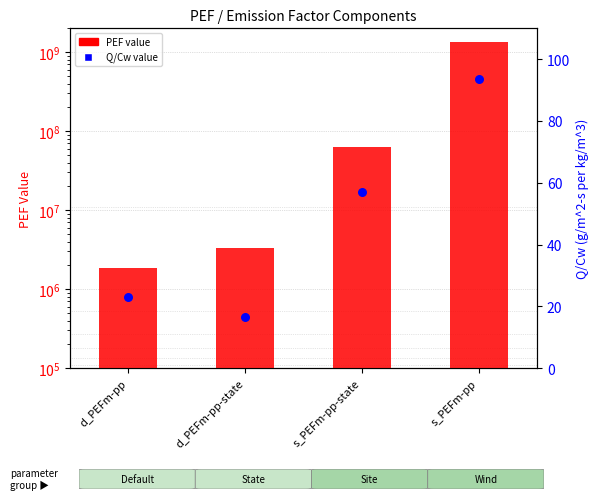

What is the total value across all series at d_PEFm-pp-state?

3357567.4